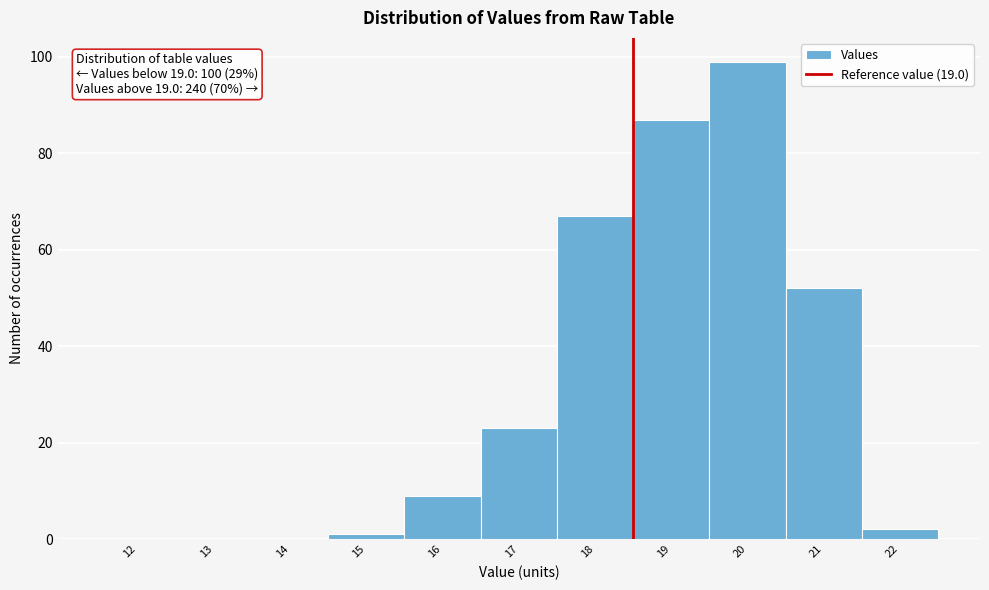

Reading left to right, transcribe all the data shown in this chart.

12=0	13=0	14=0	15=1	16=9	17=23	18=67	19=87	20=99	21=52	22=2